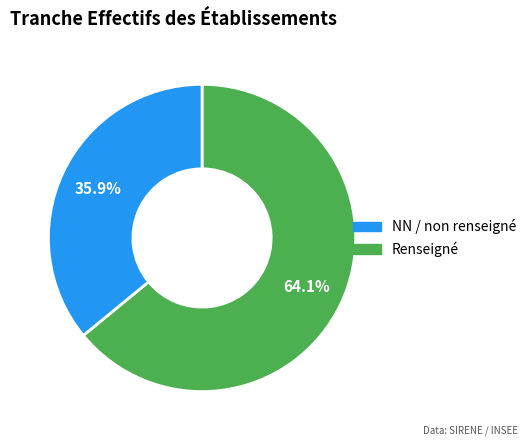

Is there a majority slice in this chart?

Yes